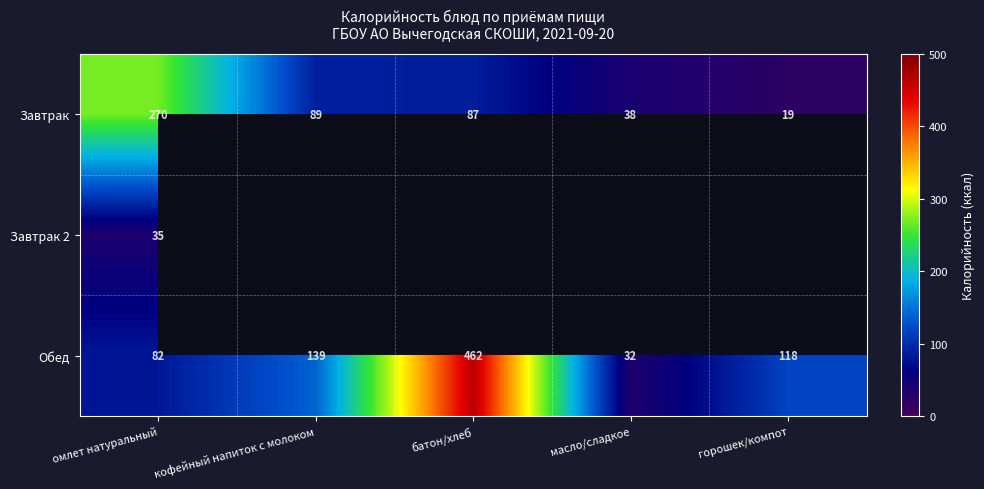

True or false: Обед has a value of 118 at горошек/компот.

True